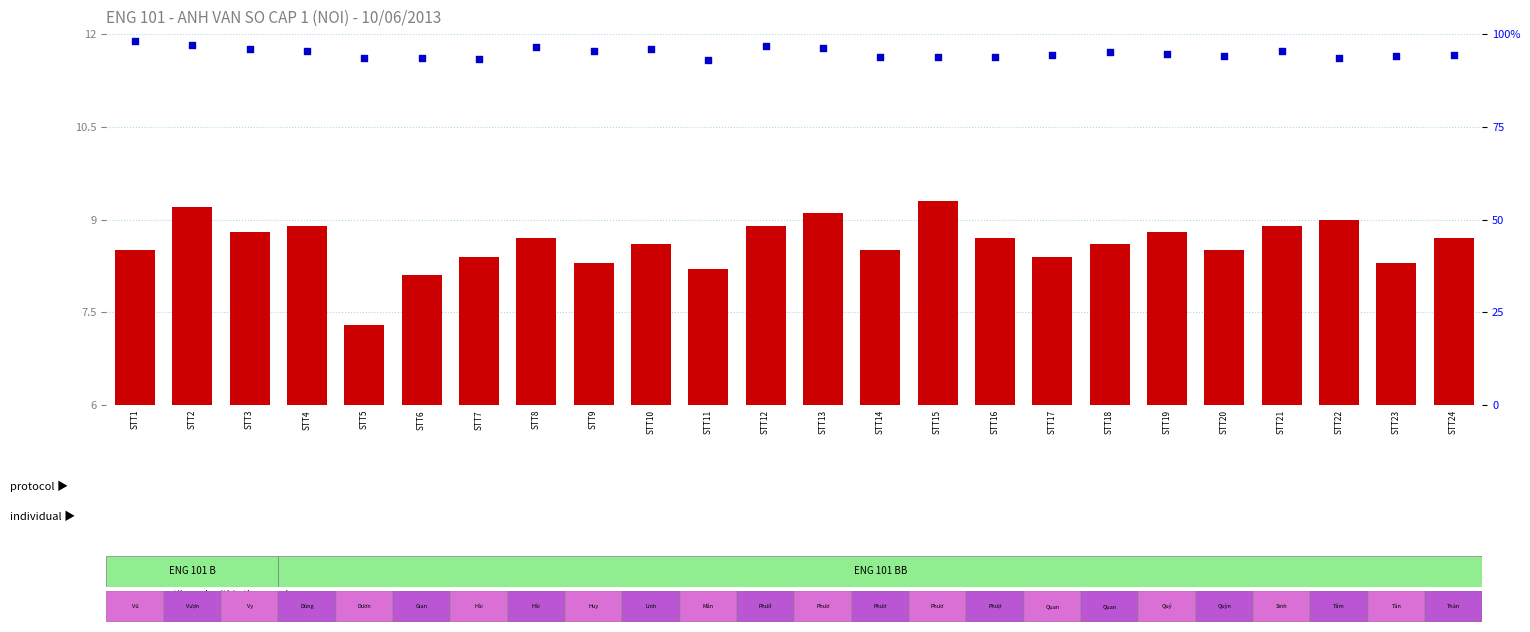

What are all the series names shown in the legend?

transformed count, percentile rank within the sample